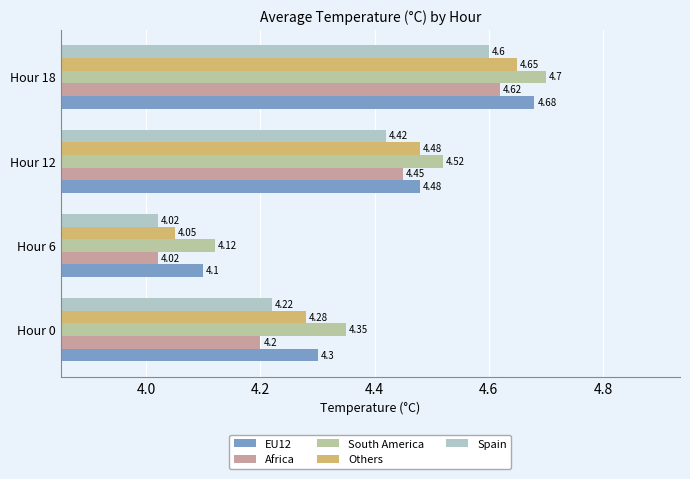

What is the average value of the Spain series?

4.3